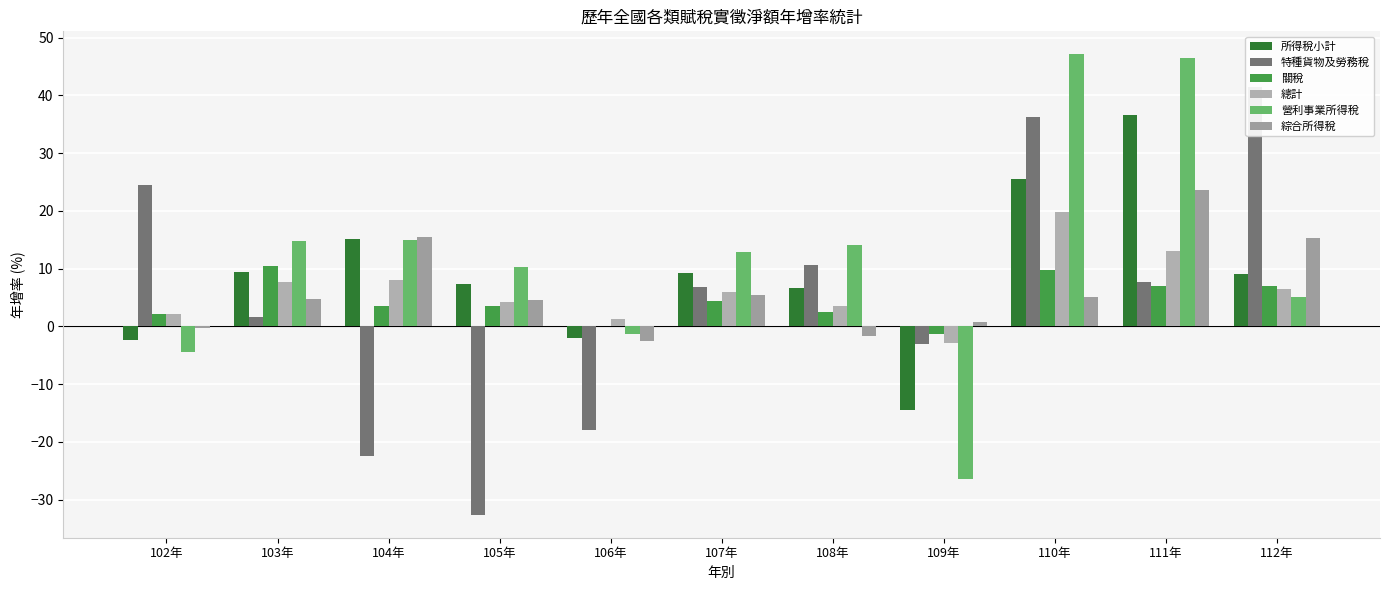

True or false: 特種貨物及勞務稅 has a value of 41.5 at 112年.

True